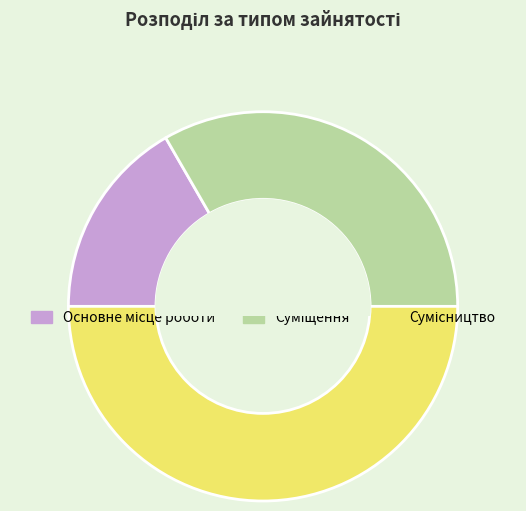

What portion of the pie excludes Сумісництво?

50.0%